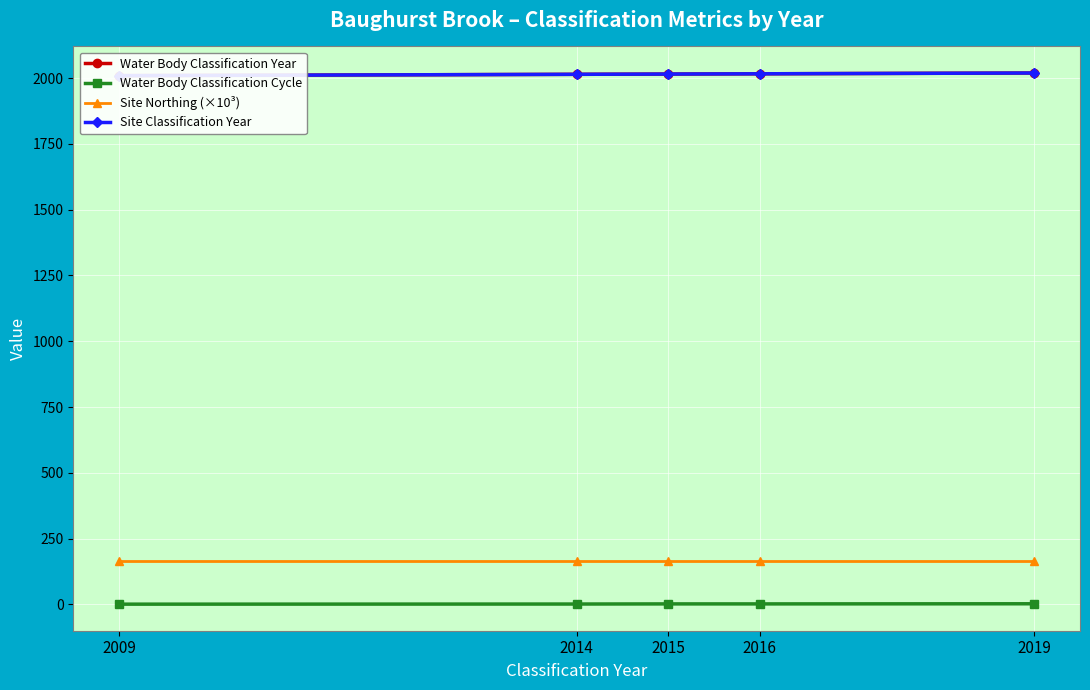

What is the spread (max minus min) of values at 2014?

2012.5